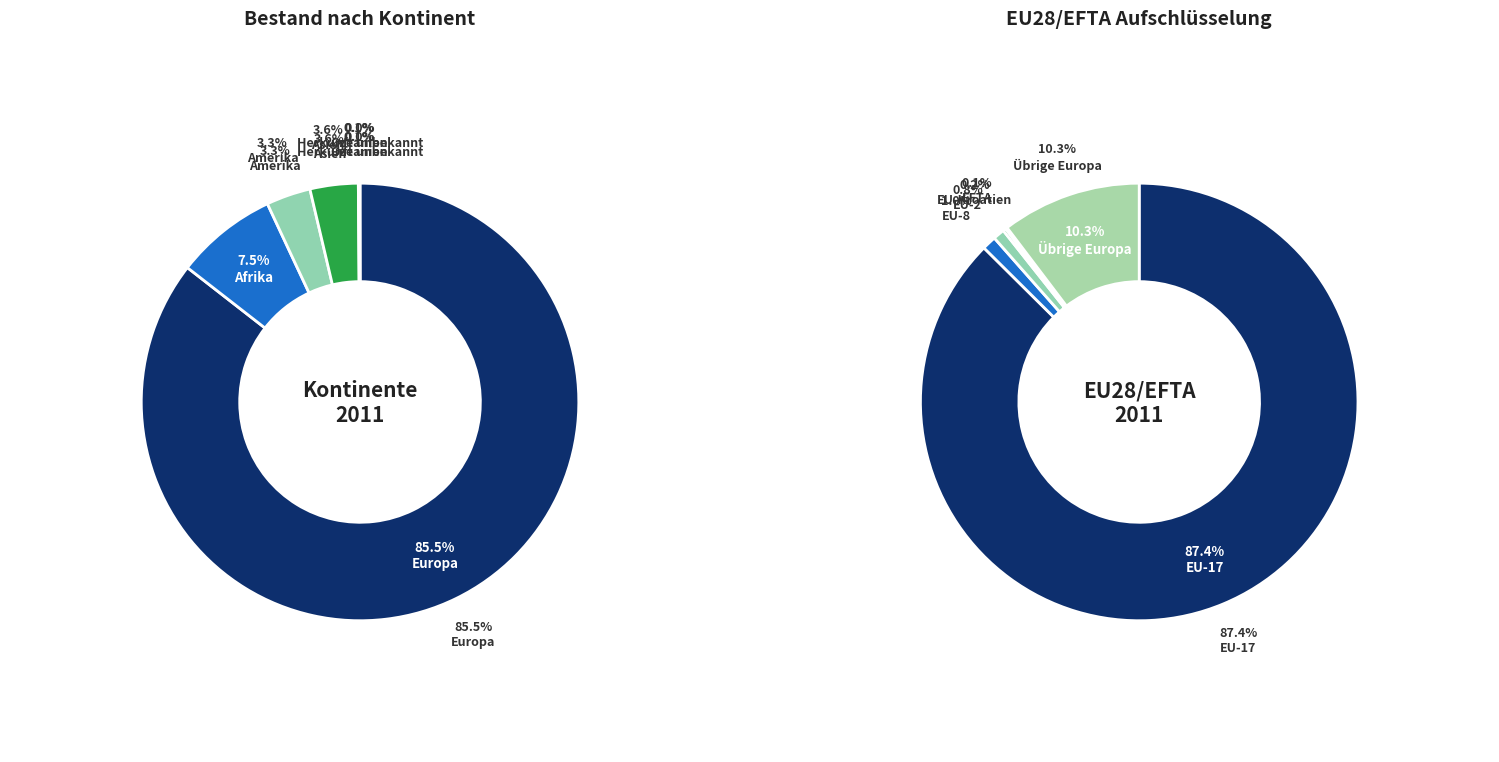

The Asien slice represents 4% of the pie. True or false?

True